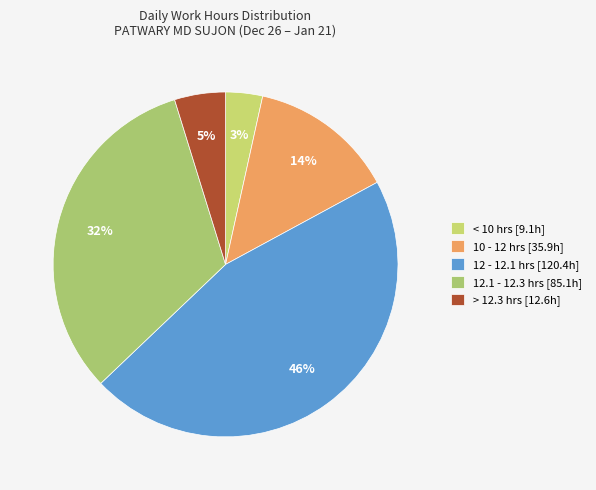

How many slices are in this pie chart?

5